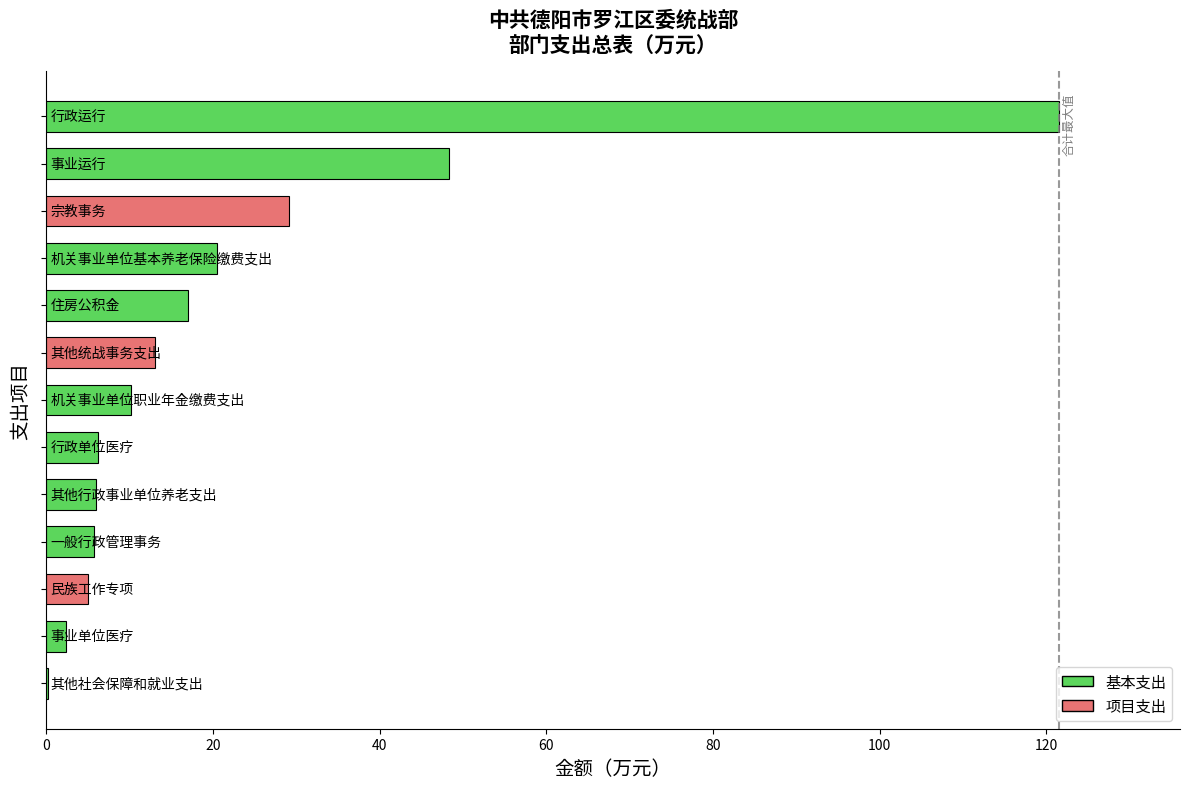

What is the sum of all values?

285.1